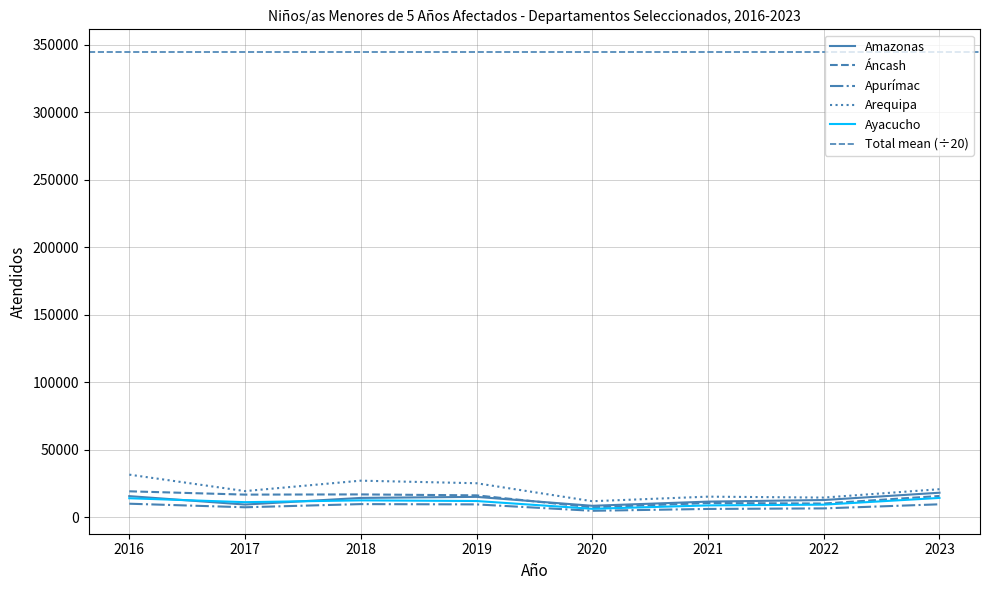

How many series are shown in this chart?

5